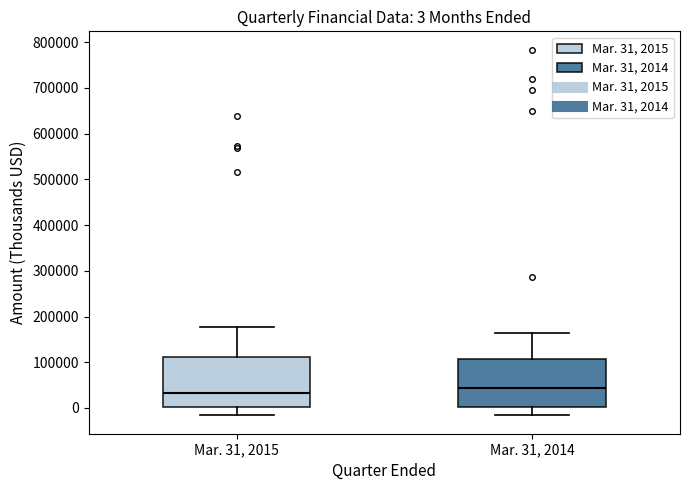

Which box has the lowest median line?

Mar. 31, 2015